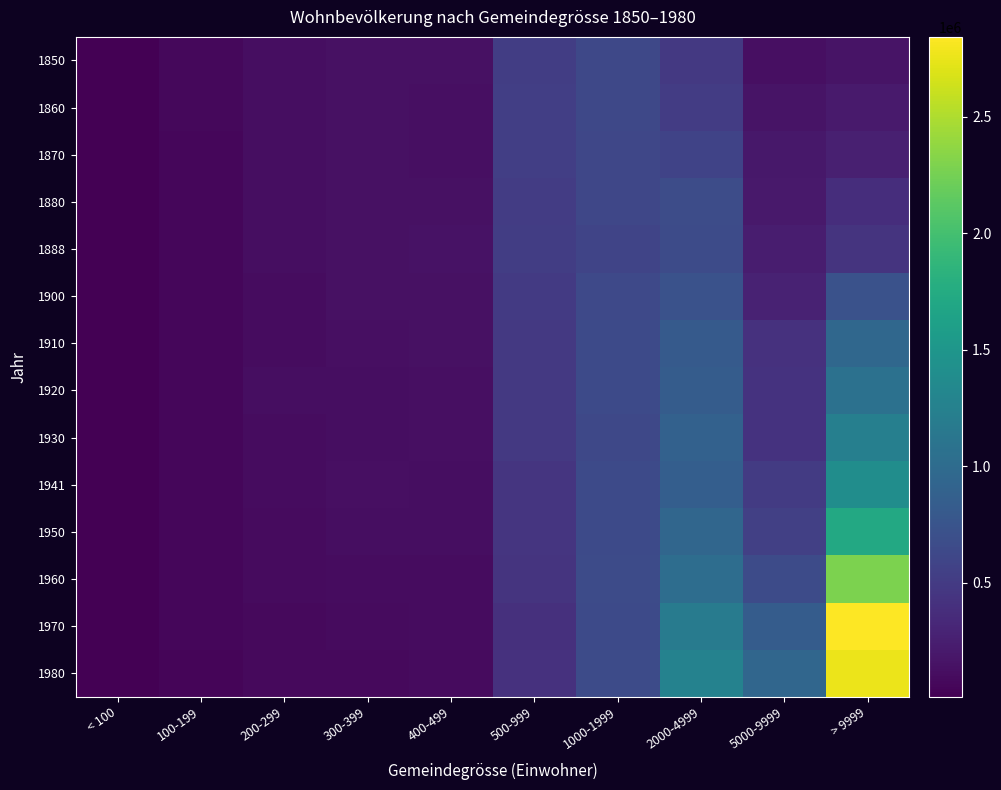

Reading right to left, transcribe all the data shown in this chart.

1850: > 9999=154197	5000-9999=131103	2000-4999=475746	1000-1999=628123	500-999=525156	400-499=139404	300-399=138398	200-299=119432	100-199=70250	< 100=10931
1860: > 9999=212290	5000-9999=157649	2000-4999=515303	1000-1999=623016	500-999=531493	400-499=131838	300-399=139421	200-299=120812	100-199=68160	< 100=10512
1870: > 9999=264565	5000-9999=195201	2000-4999=579746	1000-1999=615882	500-999=536805	400-499=130784	300-399=139943	200-299=116019	100-199=64810	< 100=11246
1880: > 9999=377501	5000-9999=199321	2000-4999=665904	1000-1999=612444	500-999=514881	400-499=133268	300-399=142582	200-299=110555	100-199=64169	< 100=11162
1888: > 9999=440461	5000-9999=236818	2000-4999=657197	1000-1999=595199	500-999=519366	400-499=143307	300-399=138172	200-299=112366	100-199=64579	< 100=10289
1900: > 9999=728385	5000-9999=278305	2000-4999=718990	1000-1999=640179	500-999=493236	400-499=137048	300-399=134144	200-299=109153	100-199=65410	< 100=10593
1910: > 9999=958657	5000-9999=416524	2000-4999=816483	1000-1999=641664	500-999=483485	400-499=133927	300-399=124222	200-299=104985	100-199=62217	< 100=11129
1920: > 9999=1071554	5000-9999=424744	2000-4999=836259	1000-1999=646965	500-999=478201	400-499=128736	300-399=110518	200-299=110801	100-199=62293	< 100=10249
1930: > 9999=1237776	5000-9999=420347	2000-4999=891451	1000-1999=624076	500-999=476819	400-499=120993	300-399=117486	200-299=103796	100-199=61541	< 100=12115
1941: > 9999=1402335	5000-9999=500340	2000-4999=855164	1000-1999=642174	500-999=447595	400-499=119275	300-399=121448	200-299=102330	100-199=62668	< 100=12374
1950: > 9999=1720057	5000-9999=550594	2000-4999=942366	1000-1999=647836	500-999=451427	400-499=118042	300-399=115310	200-299=96628	100-199=60242	< 100=12490
1960: > 9999=2279760	5000-9999=661517	2000-4999=1022572	1000-1999=659158	500-999=431877	400-499=101557	300-399=103436	200-299=90903	100-199=64081	< 100=14200
1970: > 9999=2842849	5000-9999=837722	2000-4999=1191565	1000-1999=646666	500-999=405330	400-499=100264	300-399=88653	200-299=82503	100-199=58493	< 100=15738
1980: > 9999=2759658	5000-9999=945837	2000-4999=1271382	1000-1999=654197	500-999=410417	400-499=95277	300-399=77906	200-299=82436	100-199=53322	< 100=15528